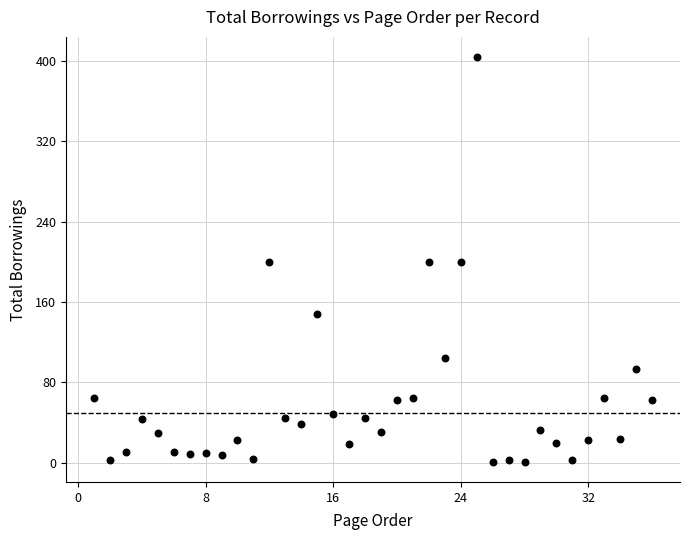

What is the range of X values (max minus min)?

35